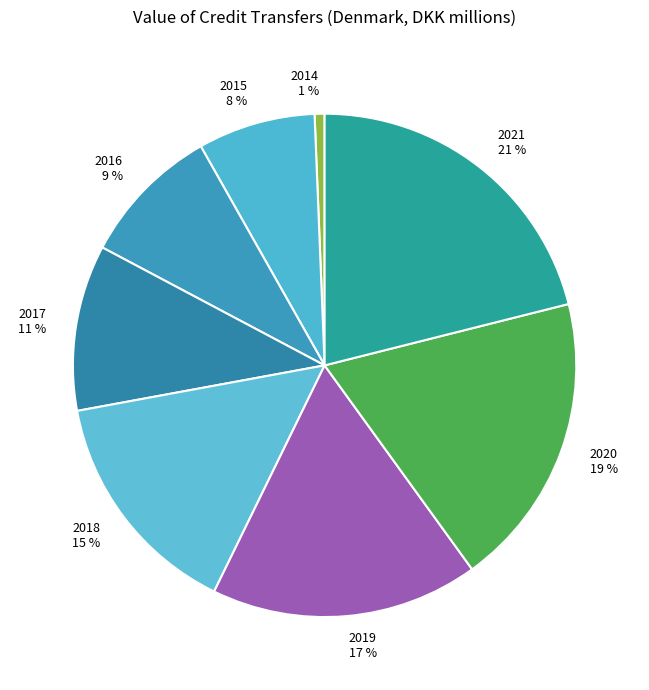

Which slice is the largest?

2021